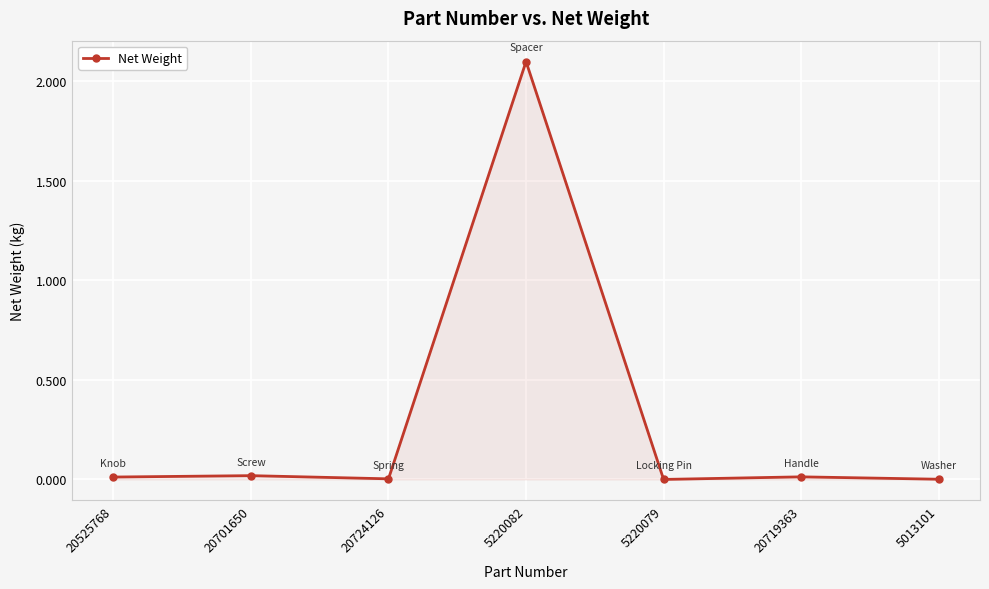

The chart shows a value of 2.1 at 5220082. True or false?

True